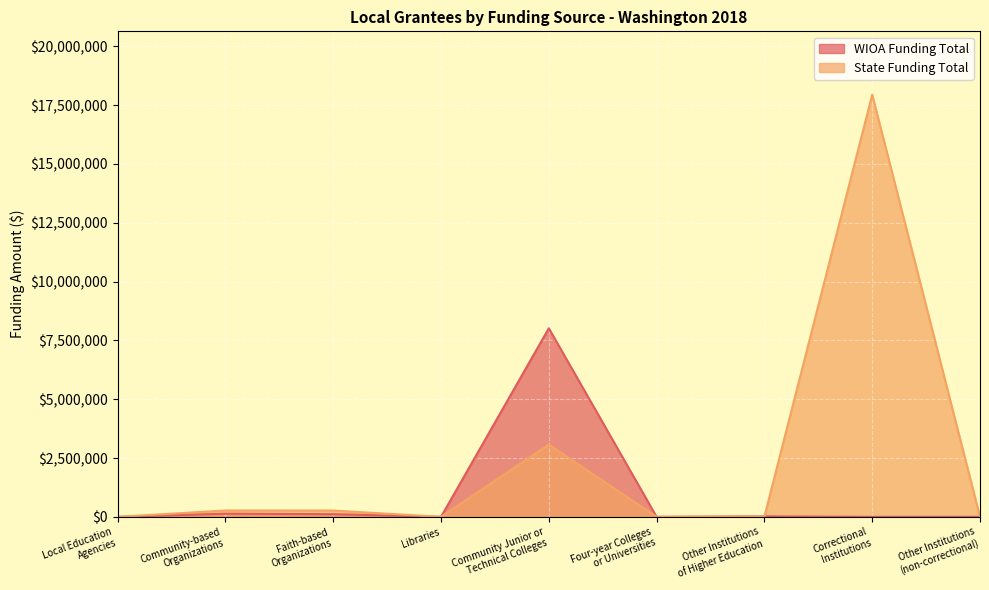

List the series in order of their peak value, highest first.

State Funding Total, WIOA Funding Total